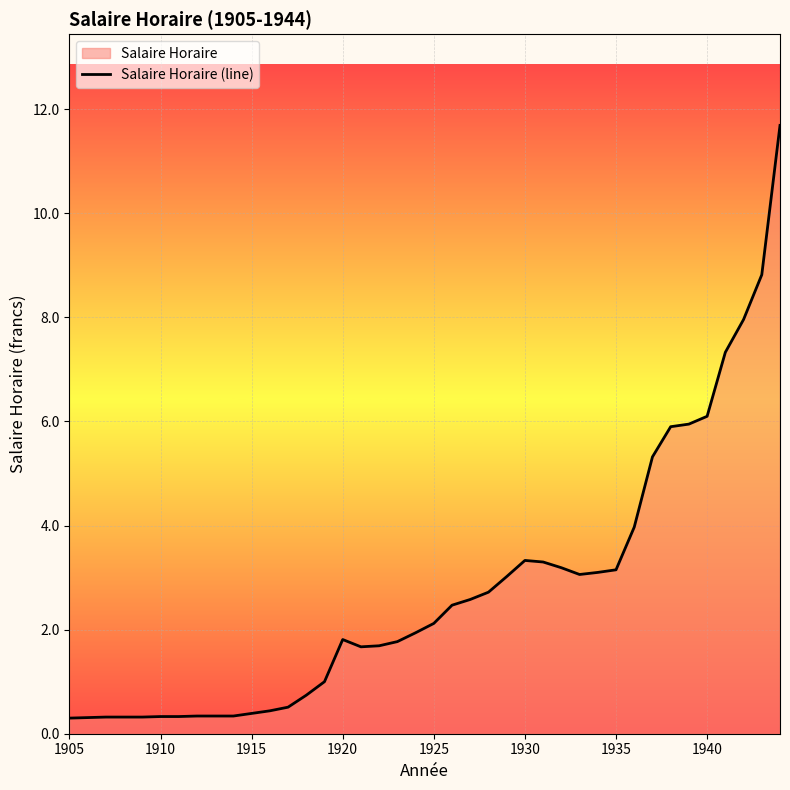

What is the smallest value displayed?

0.3